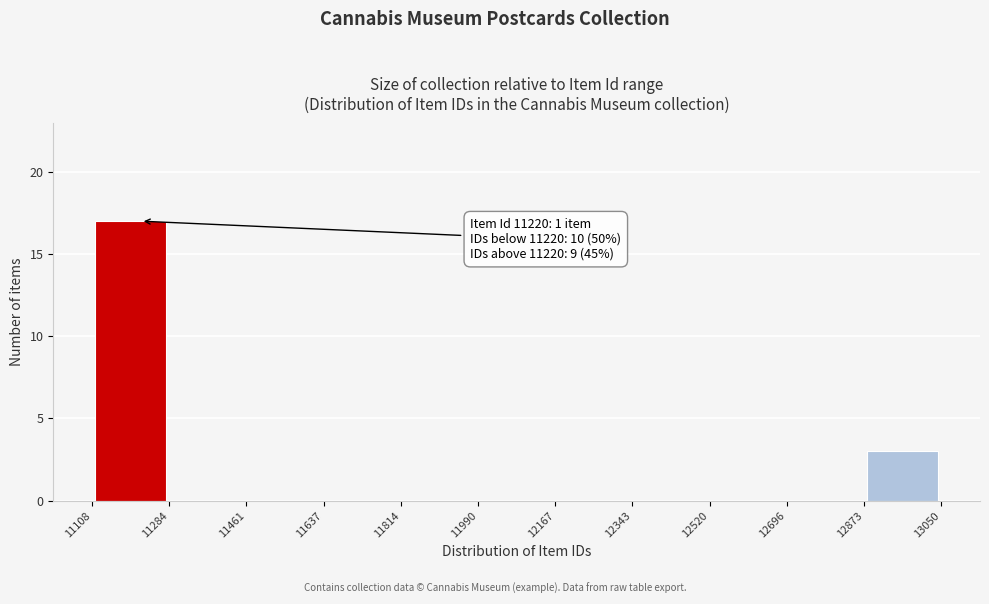

Which range on the x-axis has the tallest bar?

11108 to 11284